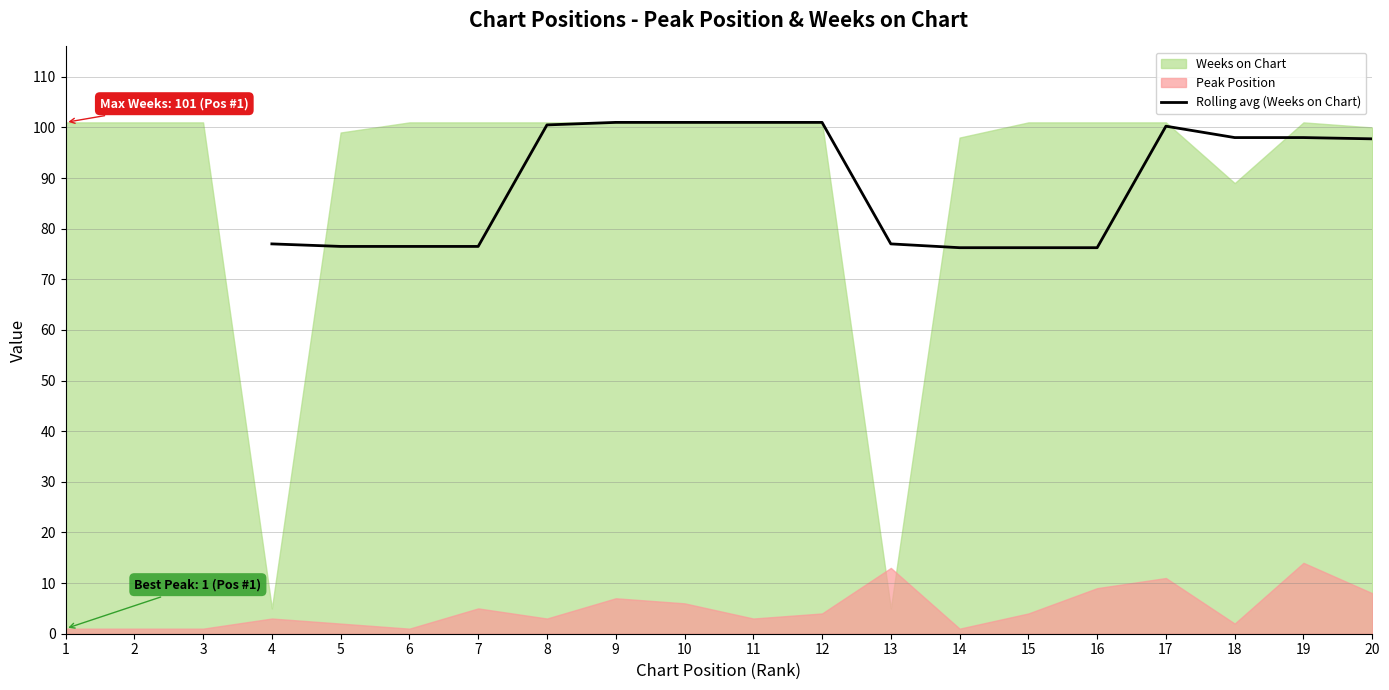

The Rolling avg (Weeks on Chart) series shows 170.9 at 18. True or false?

False